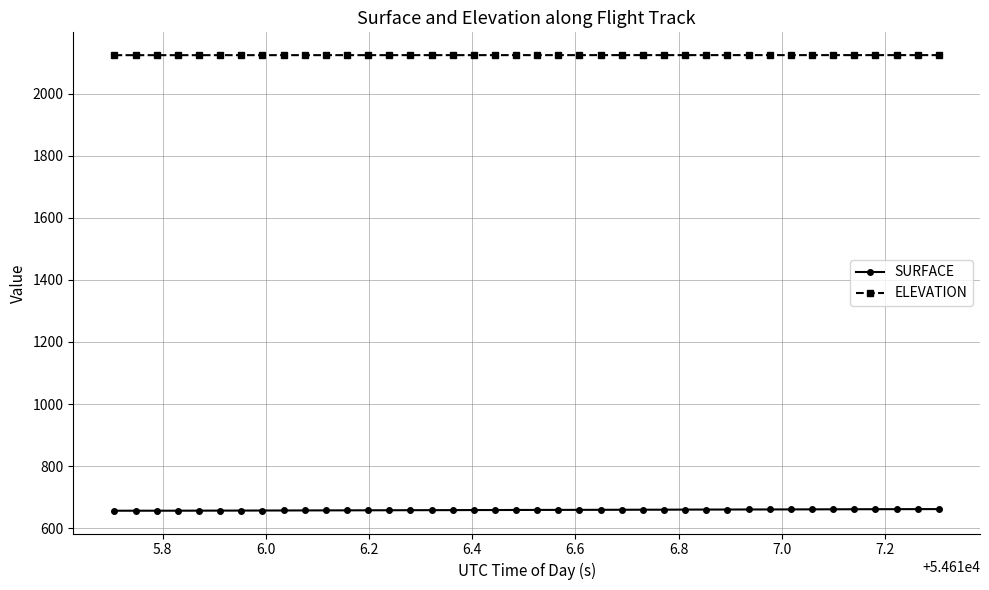

How many lines are shown in the chart?

2